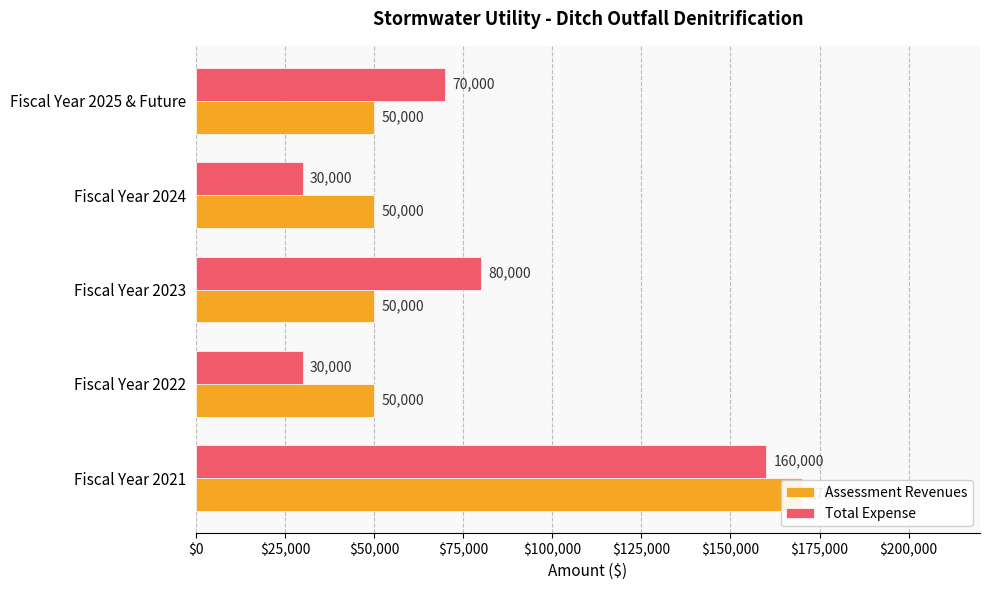

What value does the Assessment Revenues series have at Fiscal Year 2021, to the nearest 10?

170000